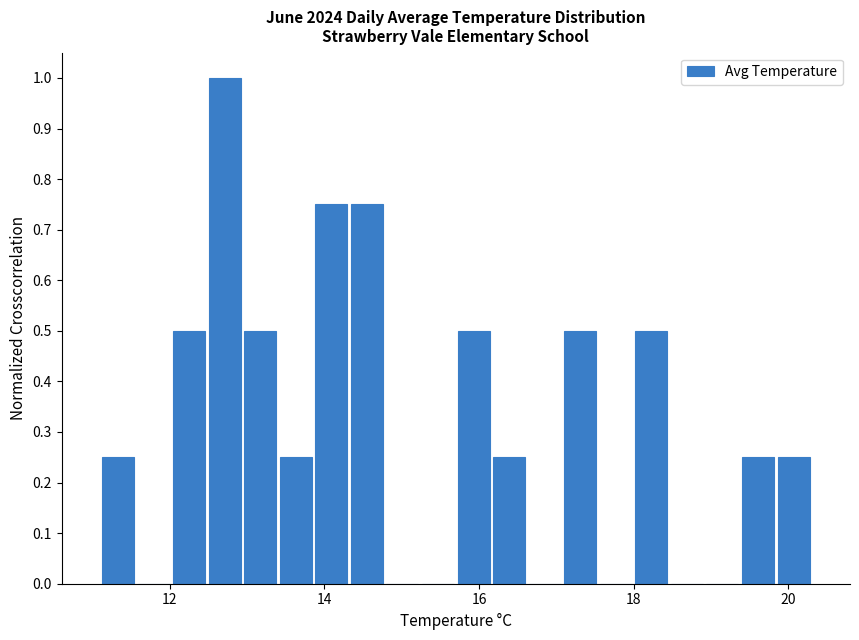

Around what value on the x-axis is the tallest bar? Give the approximate position of its centre, as read against the axis.

12.8